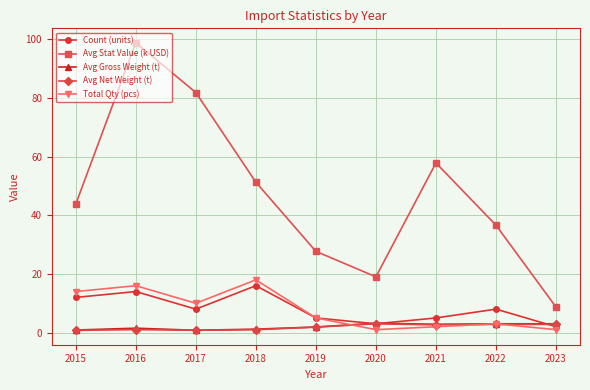

What are all the series names shown in the legend?

Count (units), Avg Stat Value (k USD), Avg Gross Weight (t), Avg Net Weight (t), Total Qty (pcs)